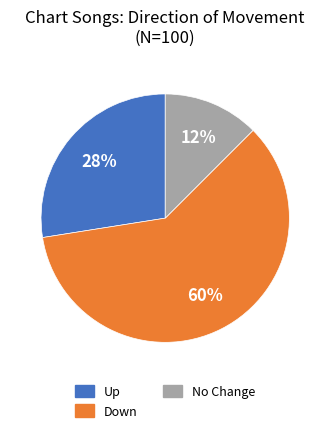

To the nearest percent, what is the average slice percentage?

33%